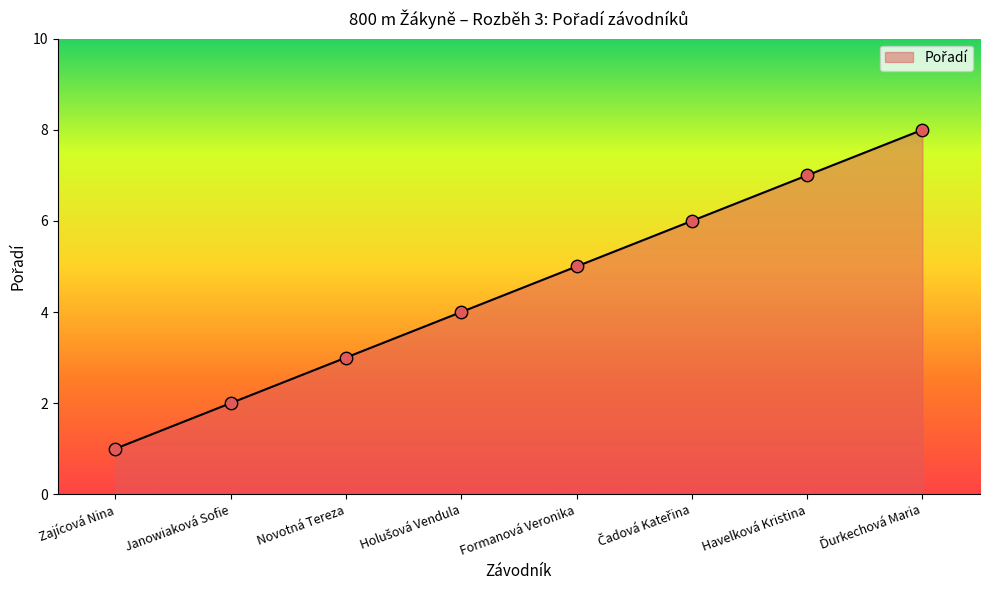

What is the ratio of the value at Formanová Veronika to the value at Zajícová Nina?

5.0